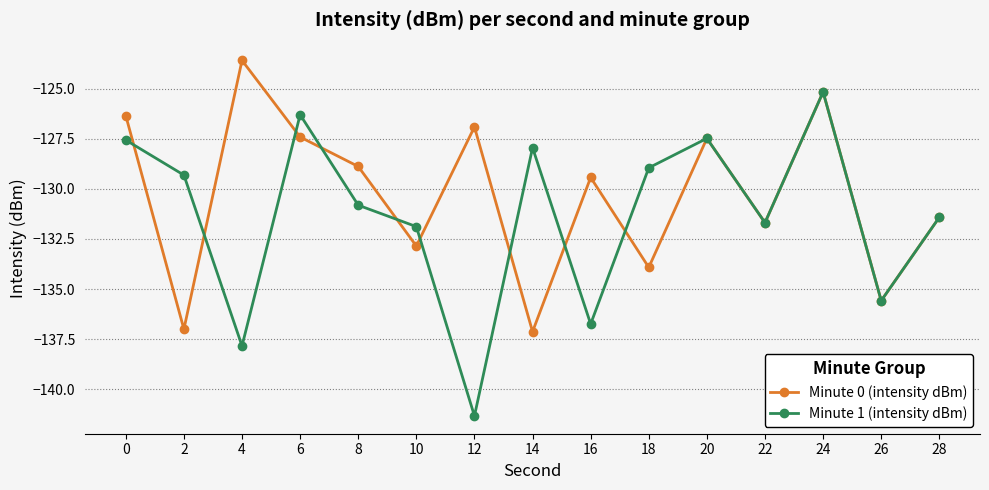

The Minute 1 (intensity dBm) series shows -43.5 at 4. True or false?

False